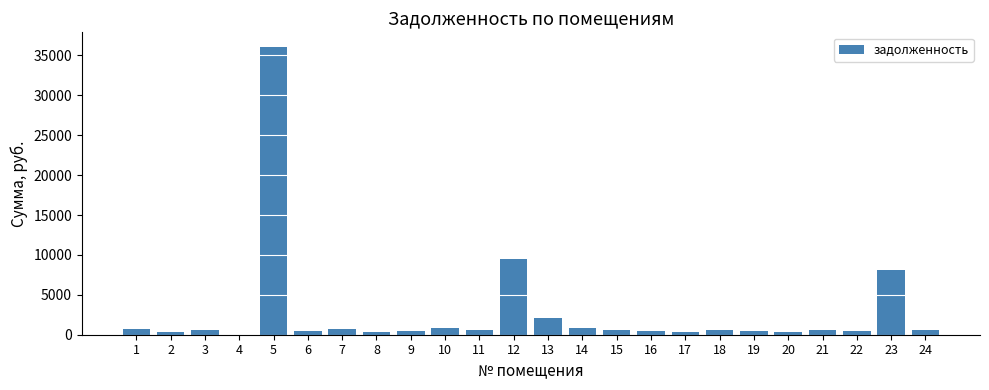

Between 14 and 20, which is larger?

14